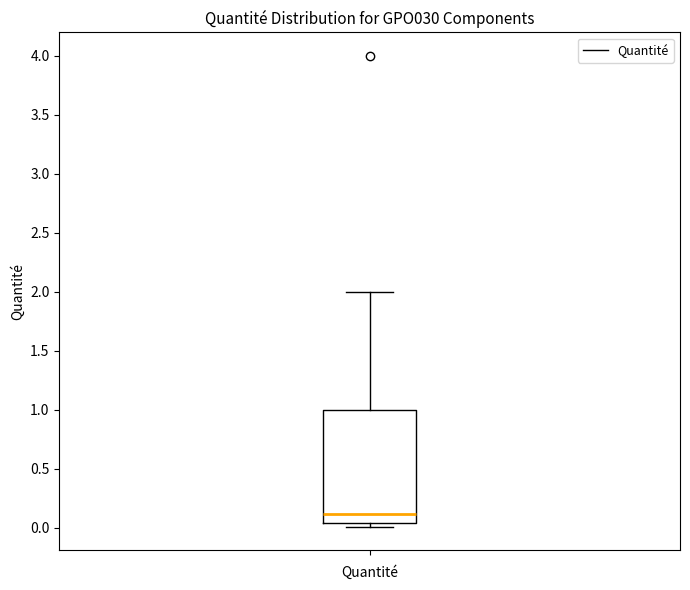

Transcribe this box plot: give where the median line is, the range the box spans, and where the two whiskers end, as read against the y-axis. The values are not printed on the chart, so give them approximately, as read against the axis.

median 0.10, box 0.05 to 1.00, whiskers 0.00 to 2.00